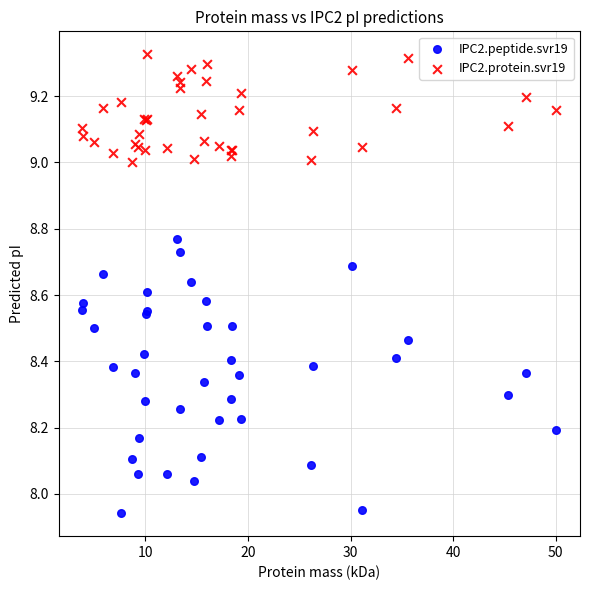

Which series has the widest spread of Y values?

IPC2.peptide.svr19